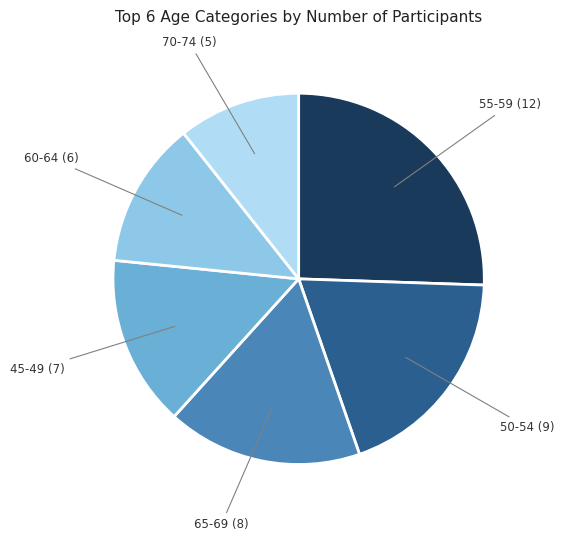

Is there any slice that represents more than half of the pie?

No